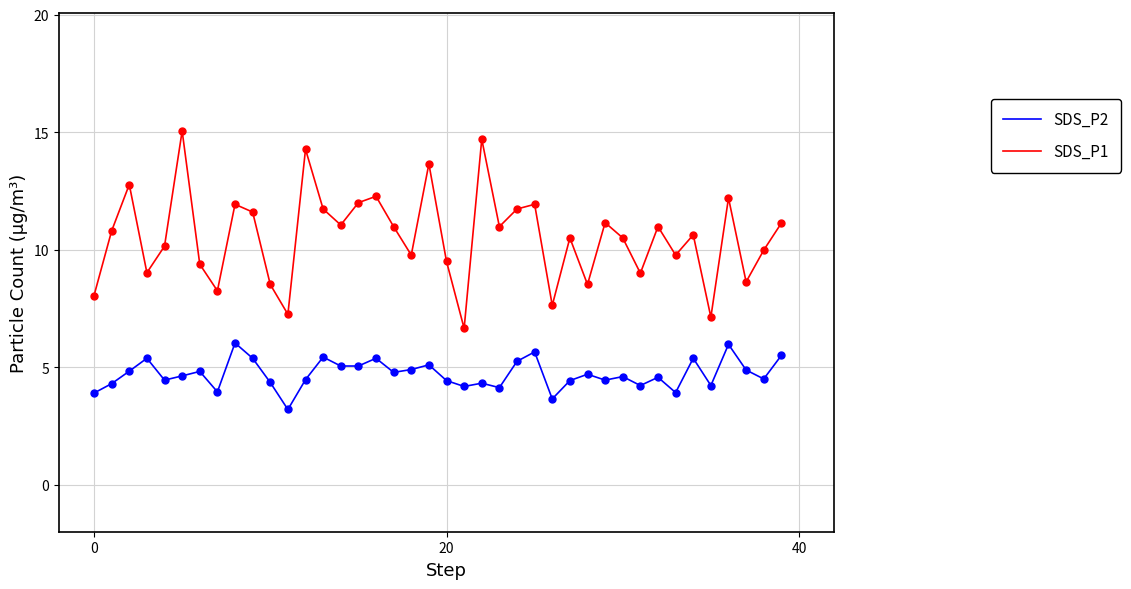

Which series has the widest spread of values?

SDS_P1